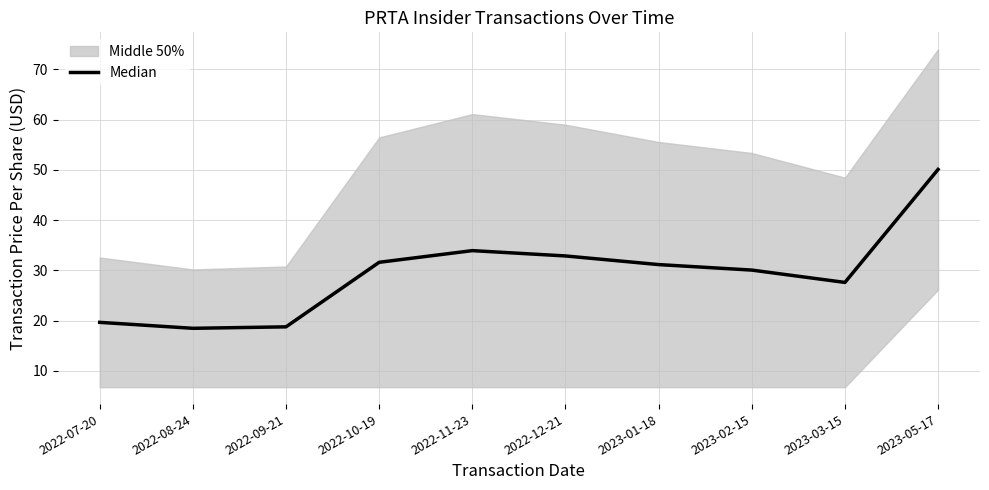

What is the difference between the maximum and minimum values?

31.6